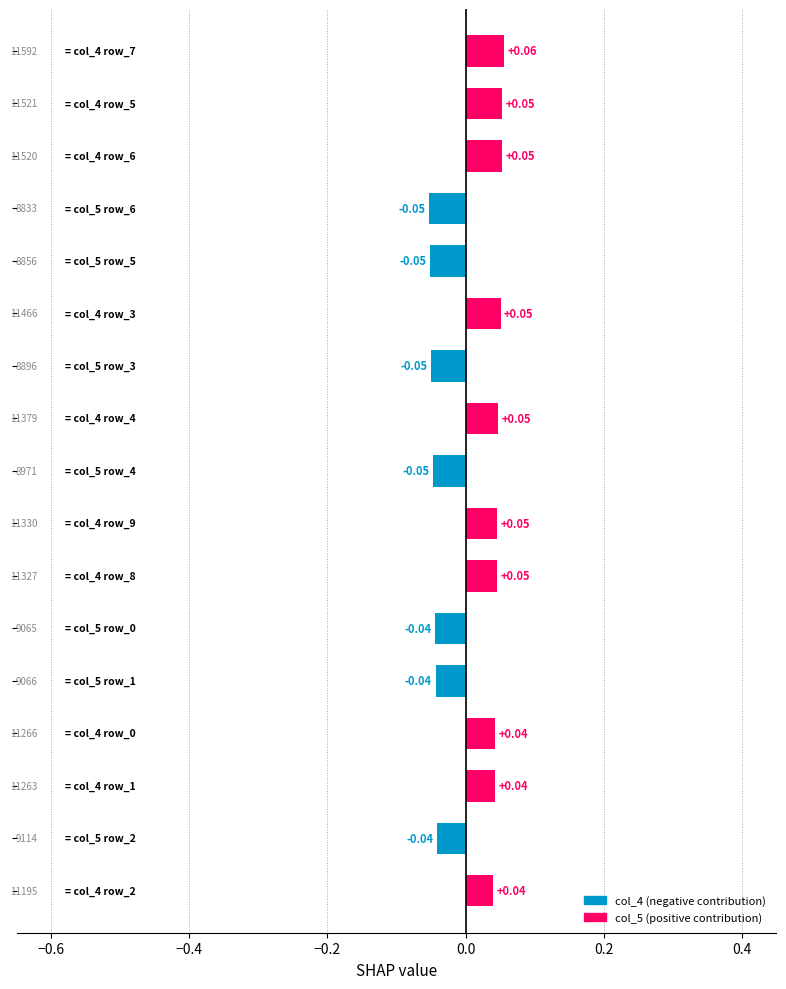

How many bars are there in total?

17